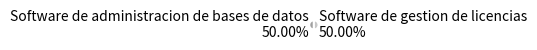

True or false: Software de administracion de bases de datos accounts for 40% of the total.

False